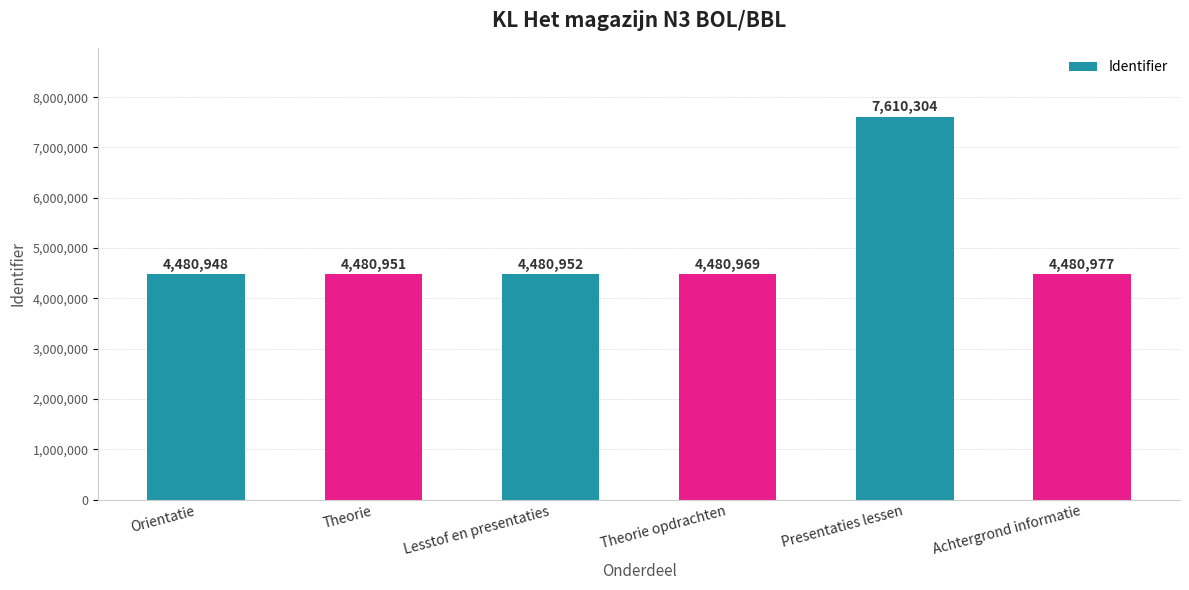

What is the change in value from Lesstof en presentaties to Theorie opdrachten?

+17